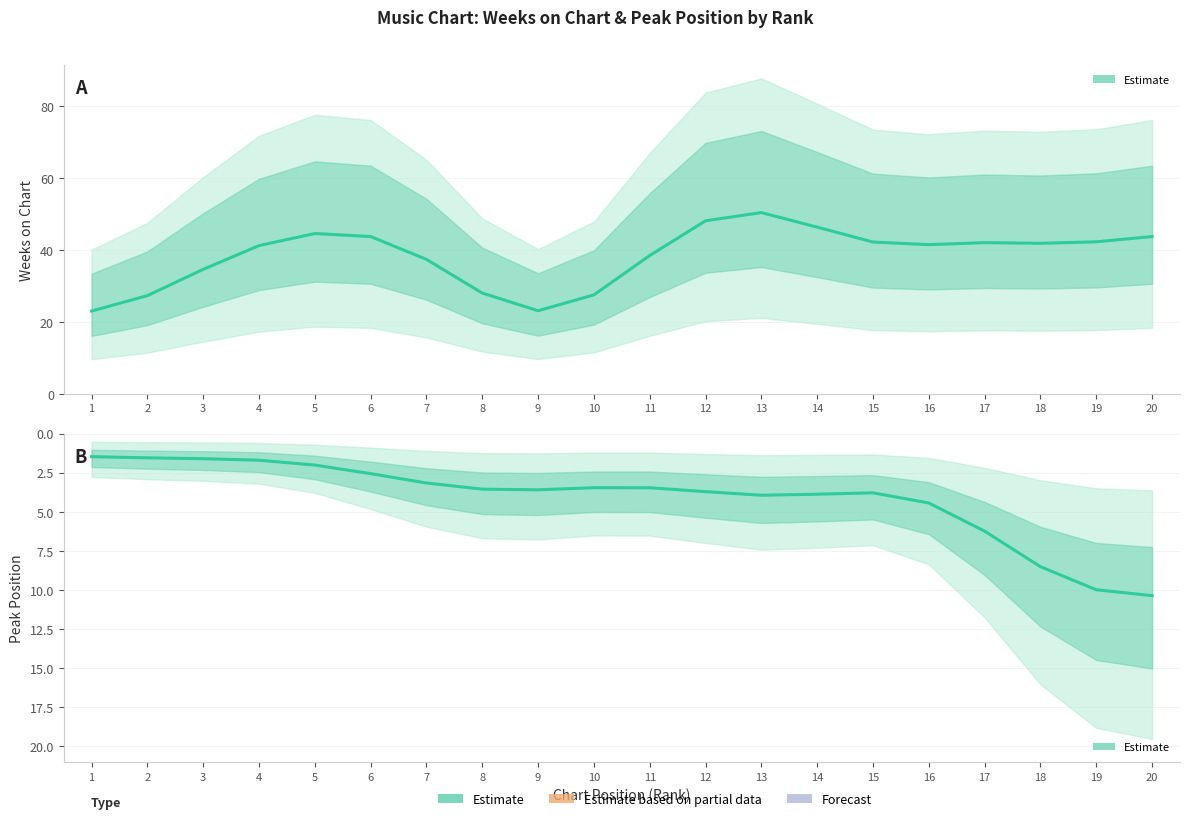

What is the value of the Weeks on Chart point at the 7th from the left?

37.4